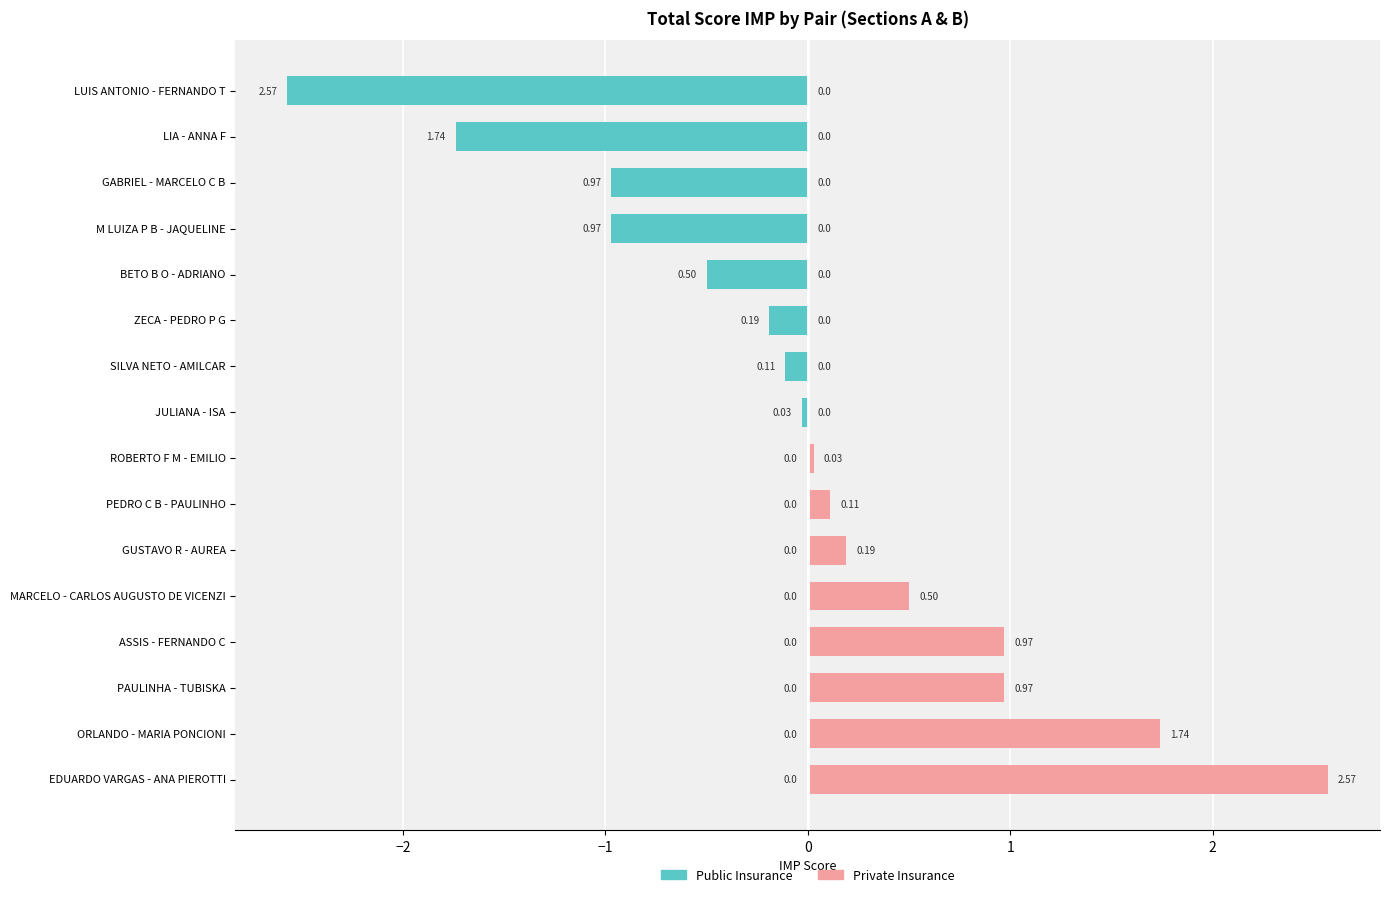

Which series has the largest range (max minus min)?

Public Insurance